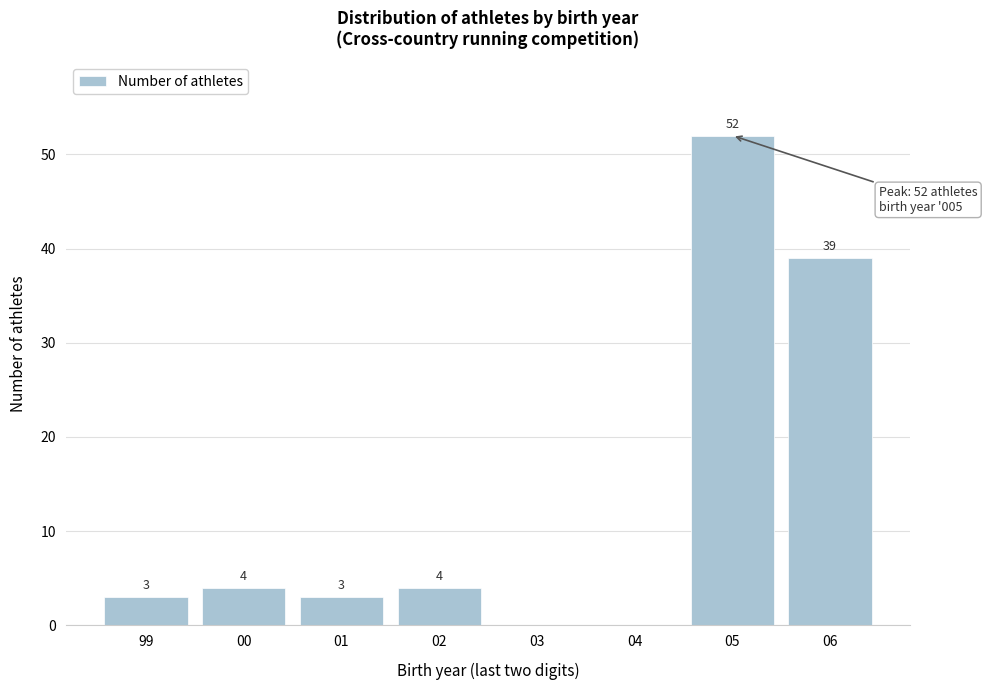

Reading left to right, what are all the values shown in this chart?

99=3	00=4	01=3	02=4	03=0	04=0	05=52	06=39